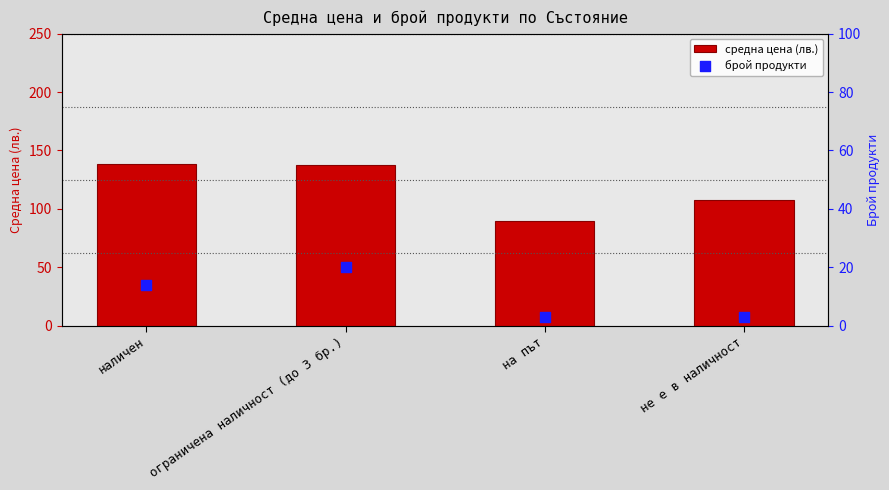

Is the value of средна цена (лв.) at наличен greater than the value of брой продукти at не е в наличност?

Yes